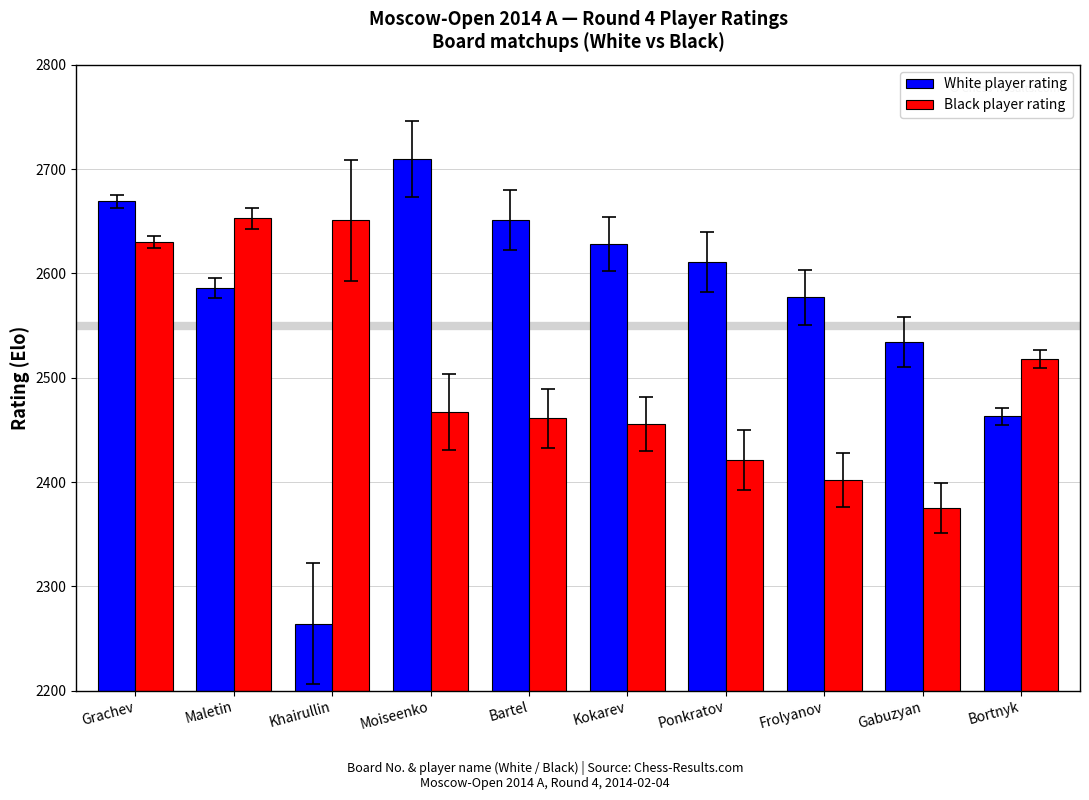

The value of White player rating at Gabuzyan is 2534. True or false?

True